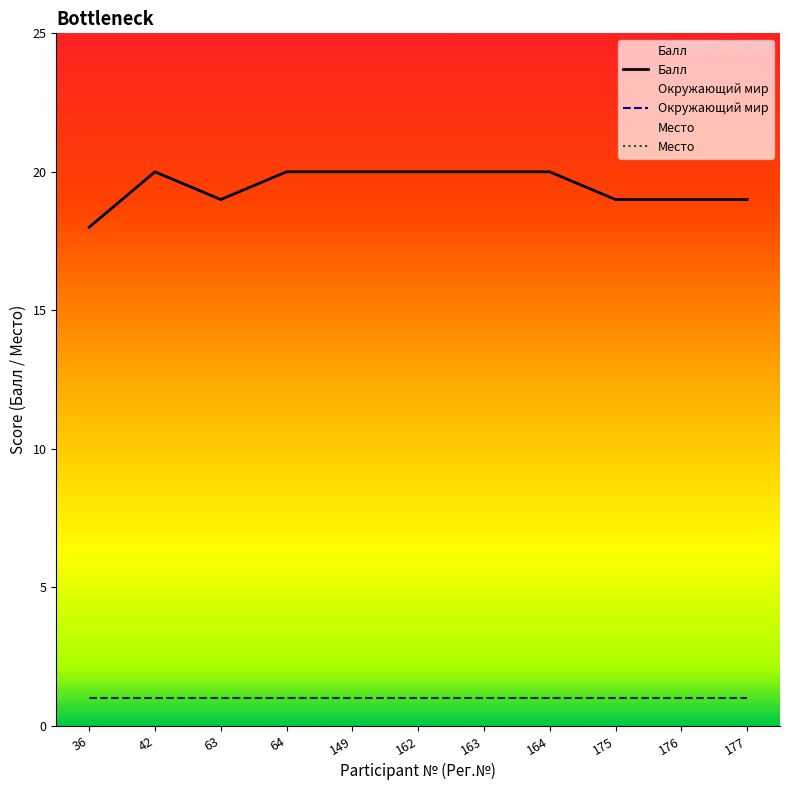

The Место series shows 1 at 63. True or false?

True